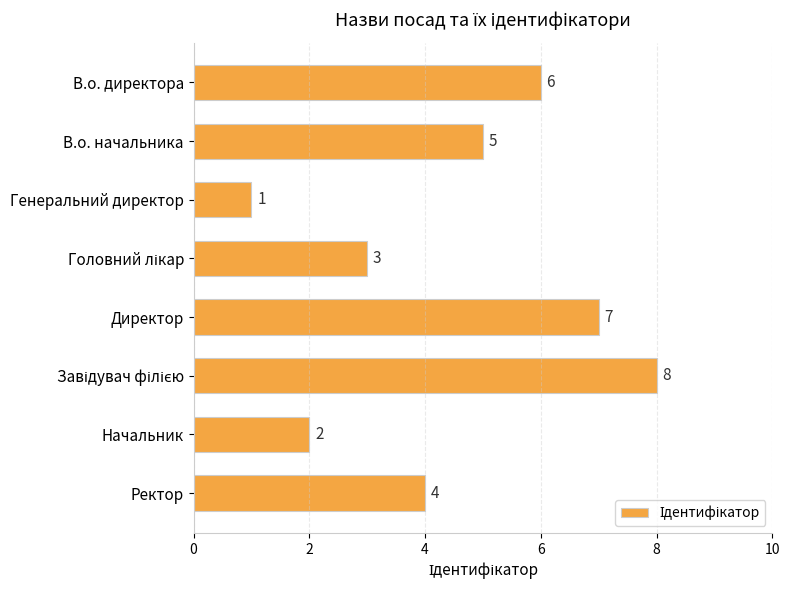

Reading bottom to top, extract all data points from this chart.

4	2	8	7	3	1	5	6